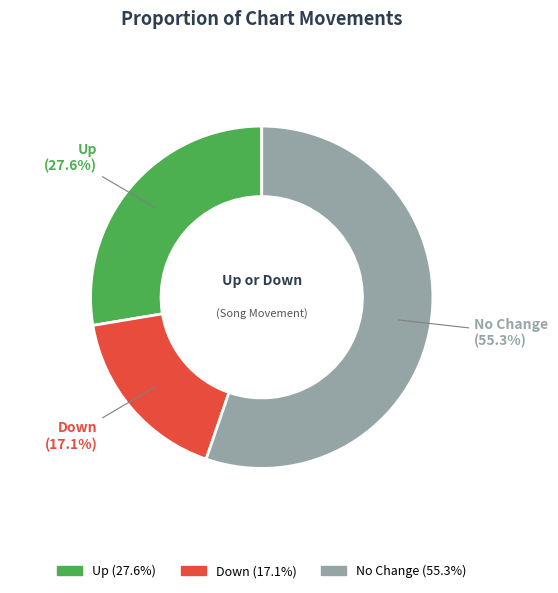

What is the majority slice?

No Change